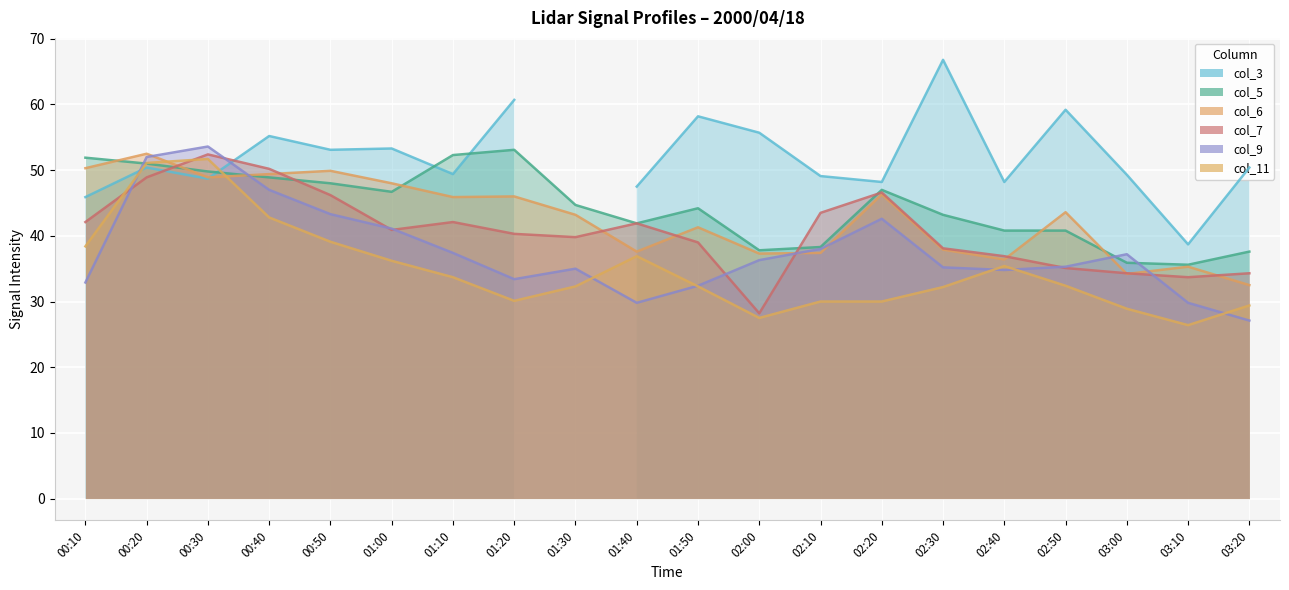

In col_6, how many points are lower than both neighbors (excluding endpoints)?

6